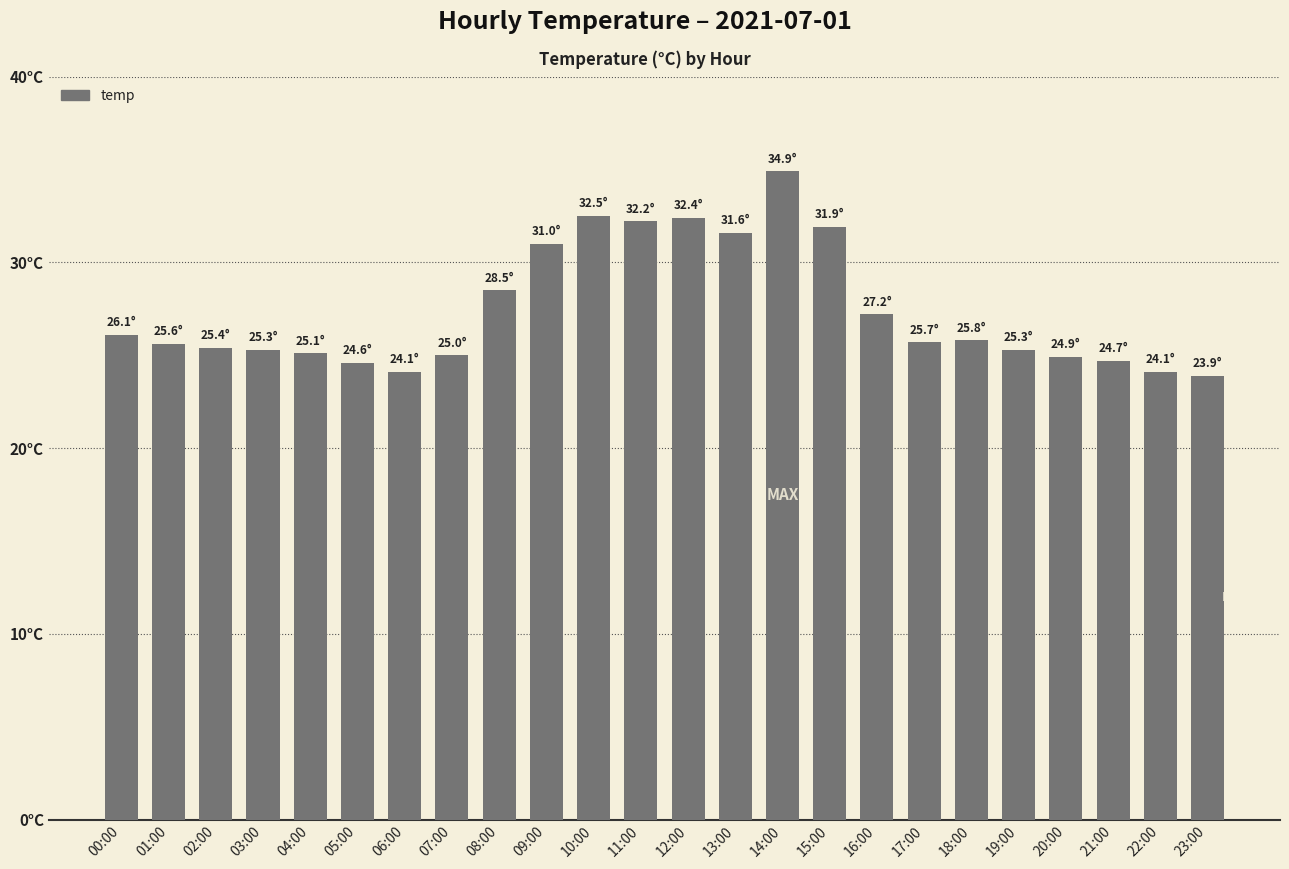

At which label does the data first exceed 25?

00:00